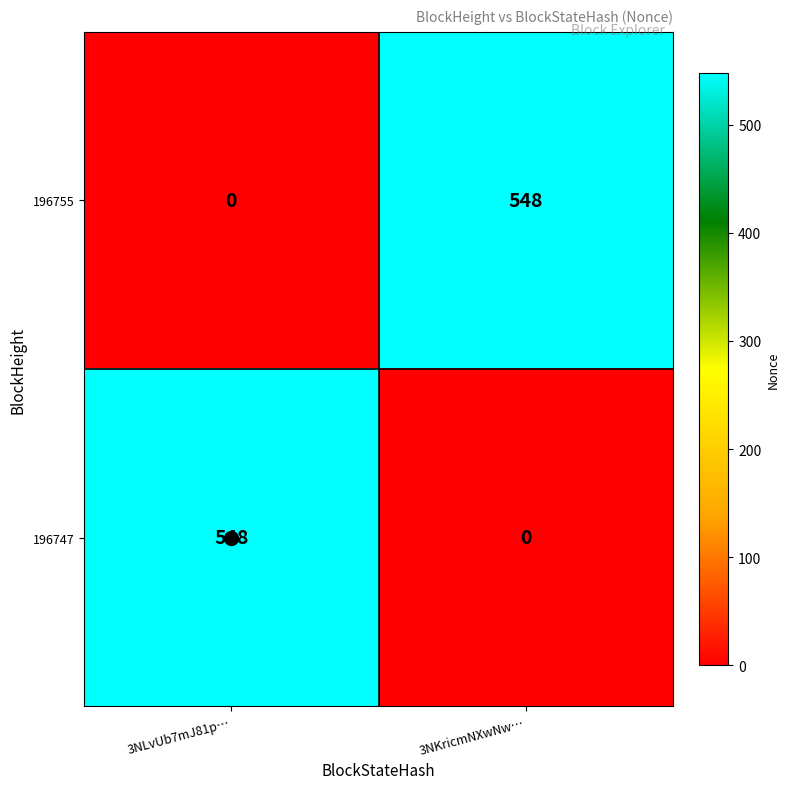

At 3NLvUb7mJ81p…, list the series in order from largest to smallest.

196747, 196755